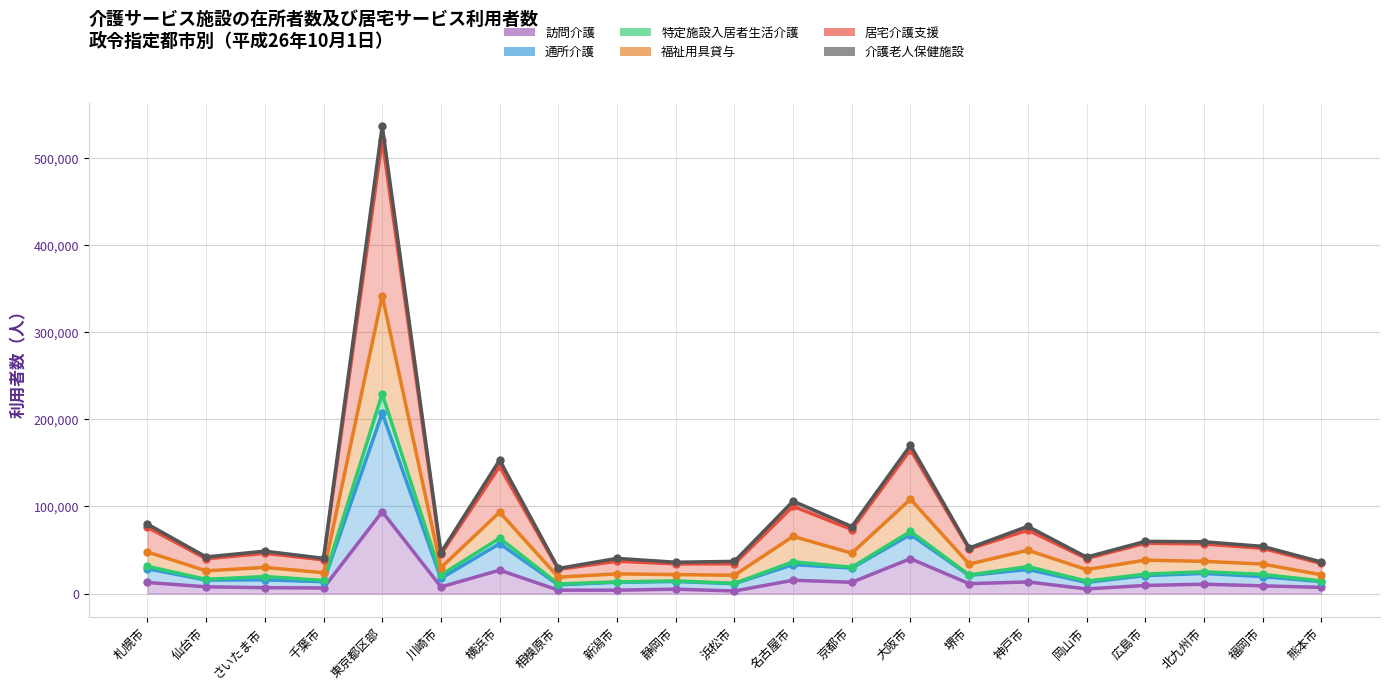

The value of 福祉用具貸与 at 東京都区部 is 509101. True or false?

False